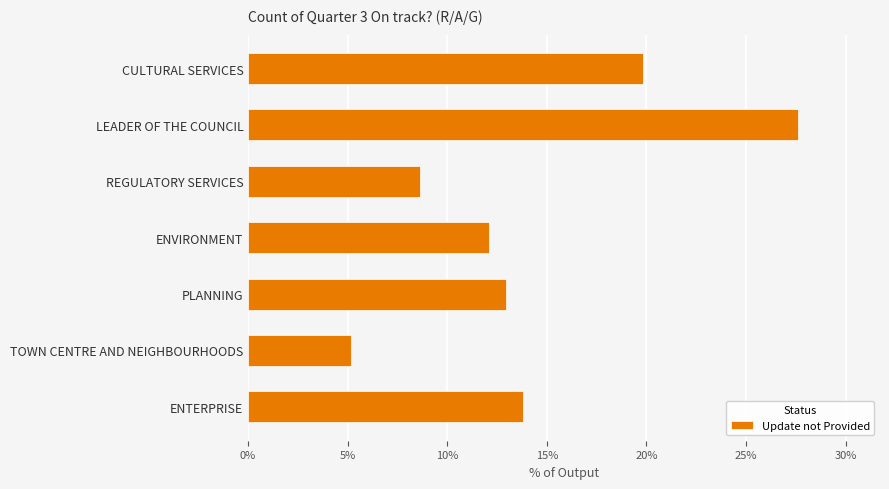

Reading top to bottom, list all the values displayed in this chart.

CULTURAL SERVICES=19.8	LEADER OF THE COUNCIL=27.6	REGULATORY SERVICES=8.6	ENVIRONMENT=12.1	PLANNING=12.9	TOWN CENTRE AND NEIGHBOURHOODS=5.2	ENTERPRISE=13.8